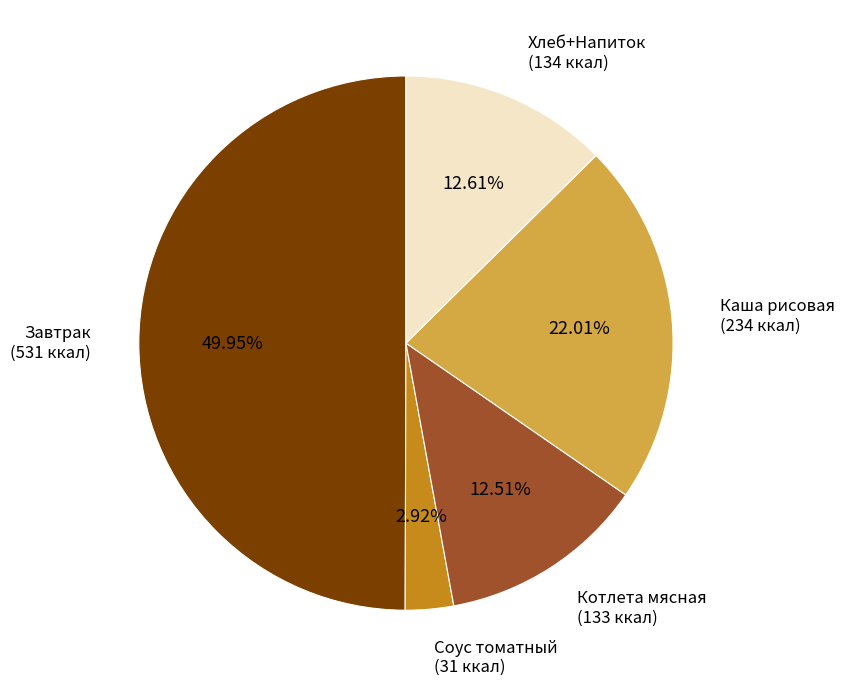

Which slice is the smallest?

Соус томатный